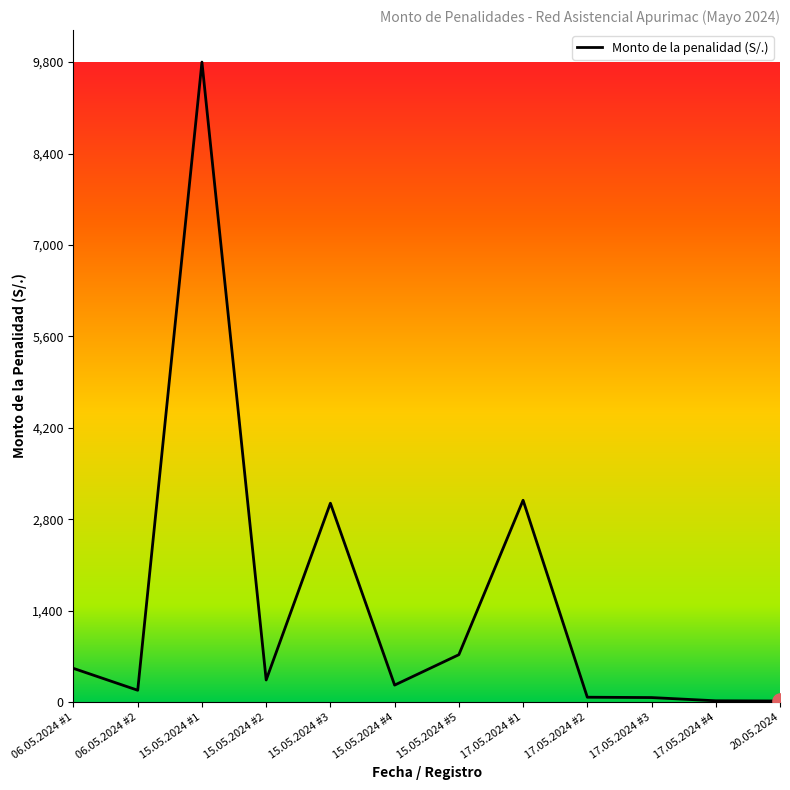

Between 17.05.2024 #1 and 15.05.2024 #4, which is larger?

17.05.2024 #1